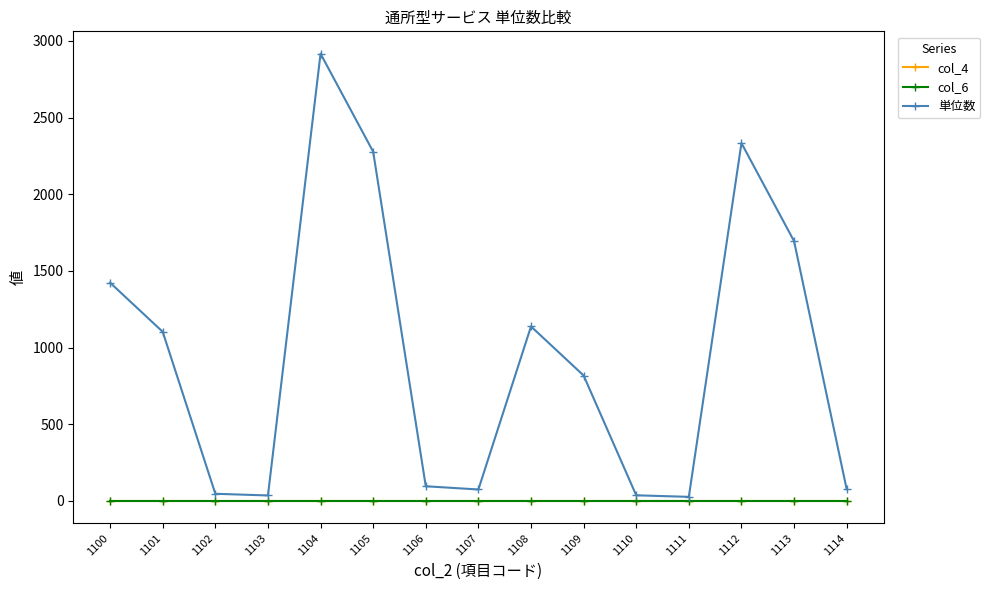

At which label is 単位数 closest to 1471?

1100